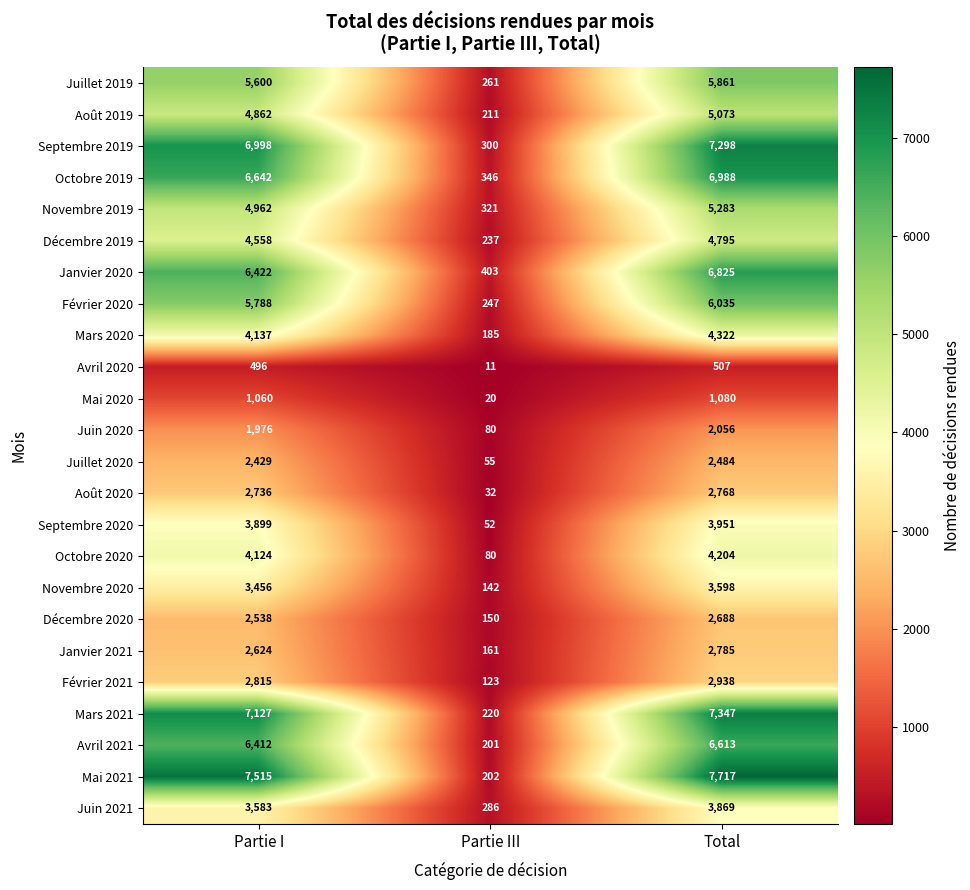

At Total, list the series in order from smallest to largest.

Avril 2020, Mai 2020, Juin 2020, Juillet 2020, Décembre 2020, Août 2020, Janvier 2021, Février 2021, Novembre 2020, Juin 2021, Septembre 2020, Octobre 2020, Mars 2020, Décembre 2019, Août 2019, Novembre 2019, Juillet 2019, Février 2020, Avril 2021, Janvier 2020, Octobre 2019, Septembre 2019, Mars 2021, Mai 2021